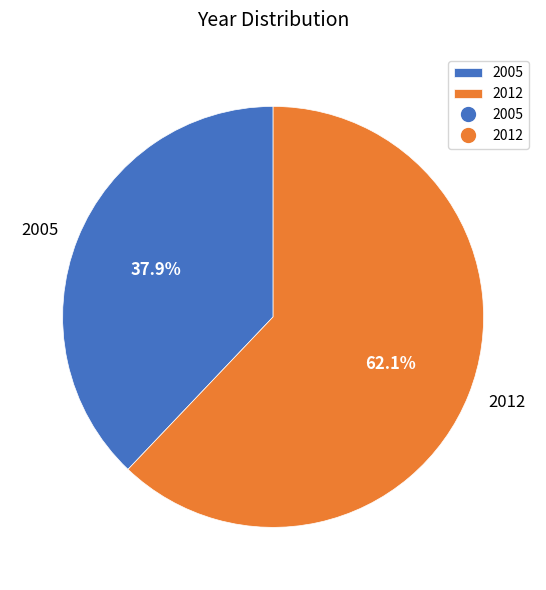

Is there a majority slice in this chart?

Yes